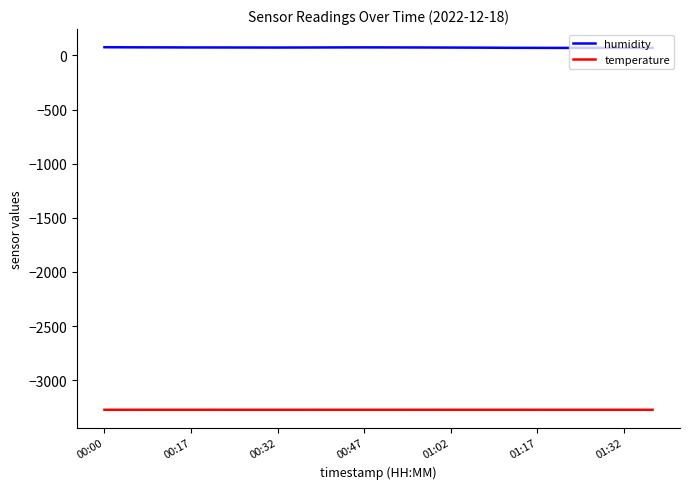

List the series in order of their peak value, highest first.

humidity, temperature